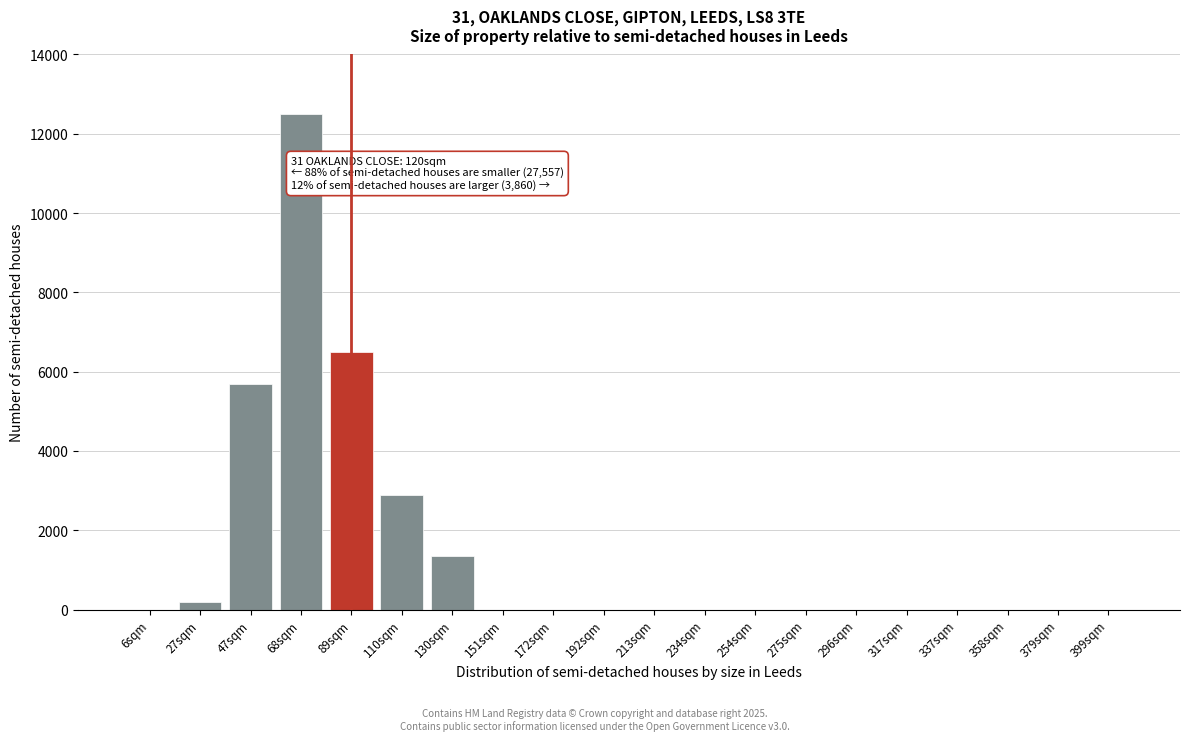

Reading left to right, what are all the values shown in this chart?

6sqm=0	27sqm=180	47sqm=5700	68sqm=12500	89sqm=6500	110sqm=2900	130sqm=1350	151sqm=0	172sqm=0	192sqm=0	213sqm=0	234sqm=0	254sqm=0	275sqm=0	296sqm=0	317sqm=0	337sqm=0	358sqm=0	379sqm=0	399sqm=0